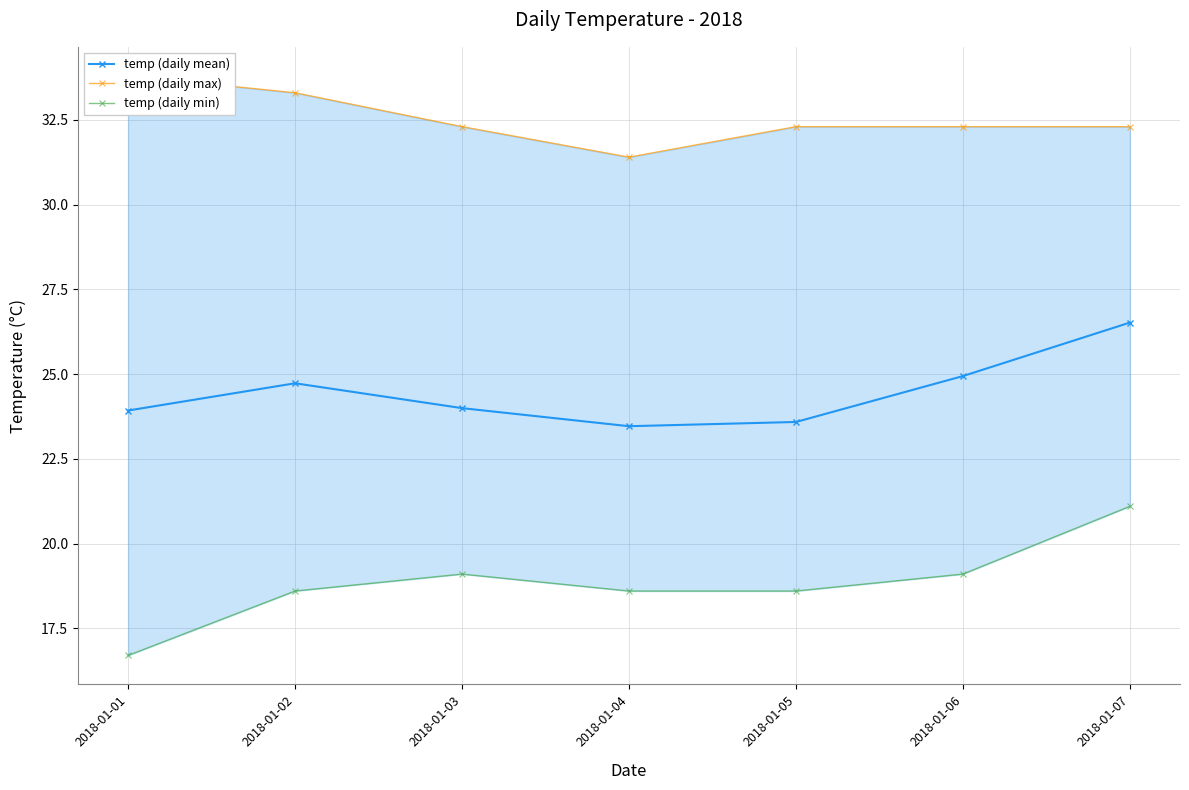

At how many categories does at least one series exceed 18?

7